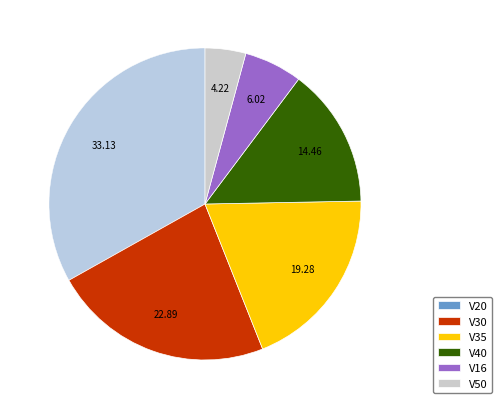

What is the ratio of the value at V20 to the value at V35?

1.7